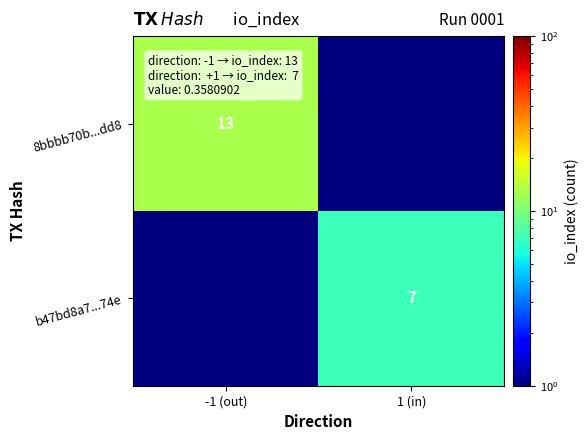

What is the difference between the highest and lowest values at 1 (in)?

6.9